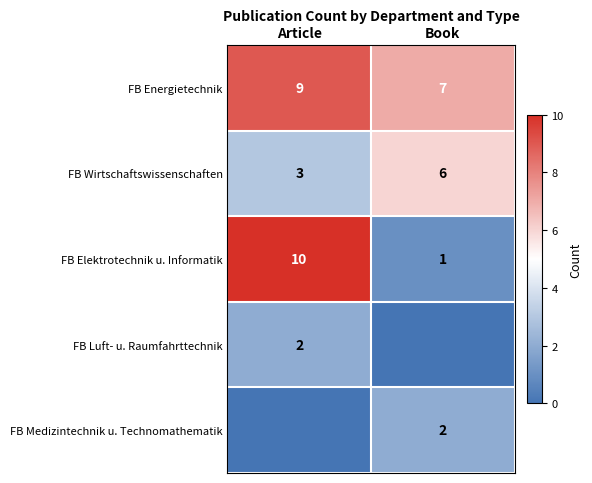

What is the total value across all series at Article?

24